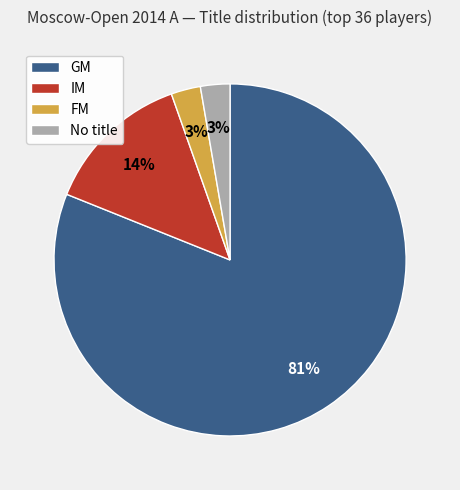

How many slices are in this pie chart?

4